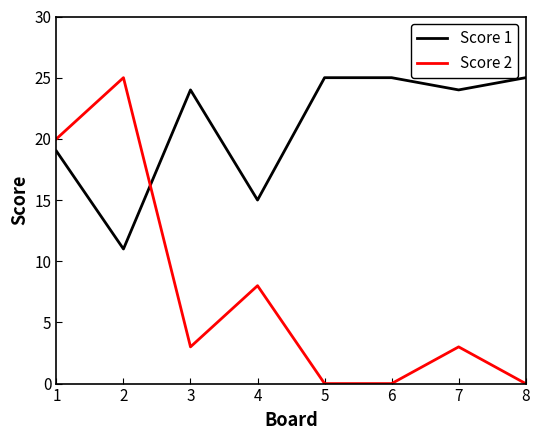

How many intersections are there between Score 1 and Score 2?

1